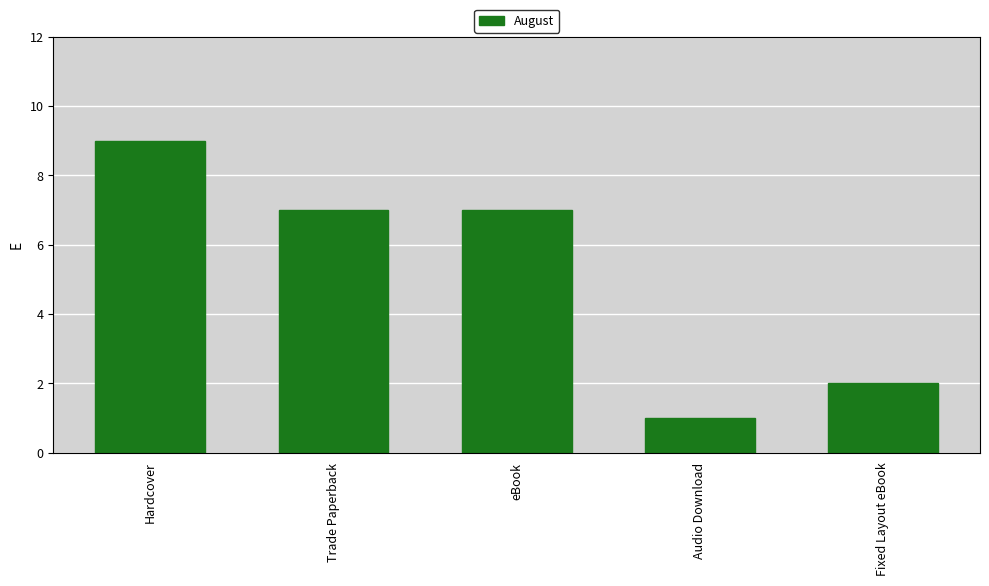

What is the average value?

5